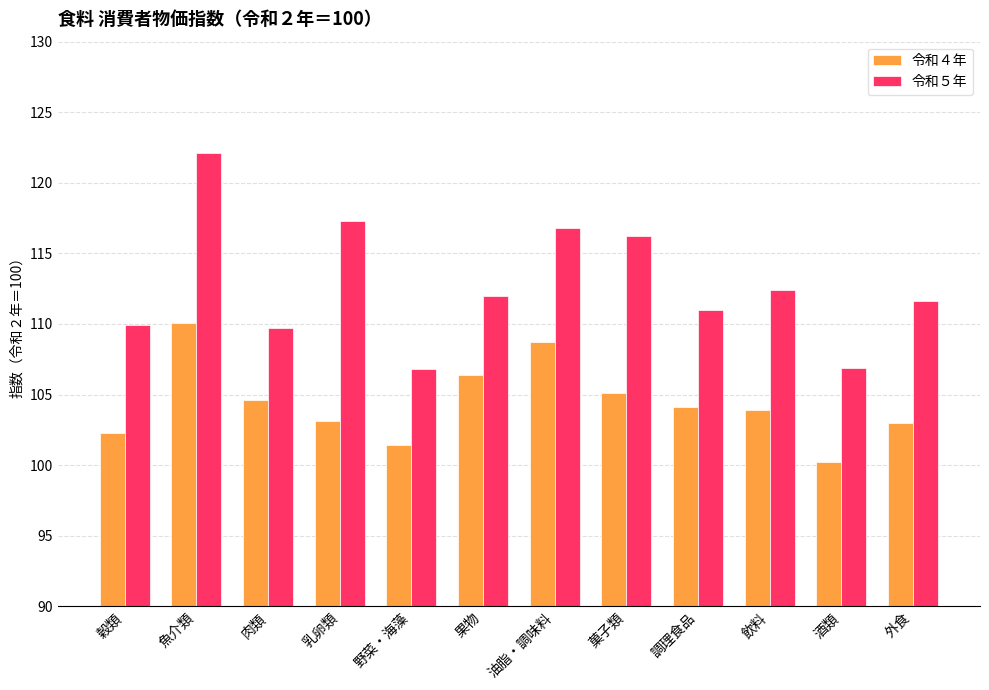

What is the average value of the 令和５年 series?

112.7